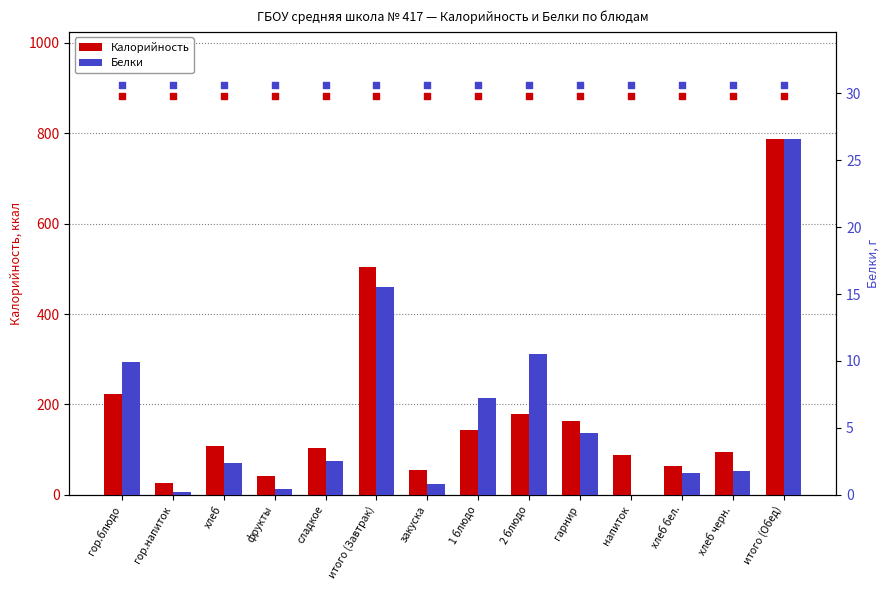

What are all the series names shown in the legend?

Калорийность, Белки